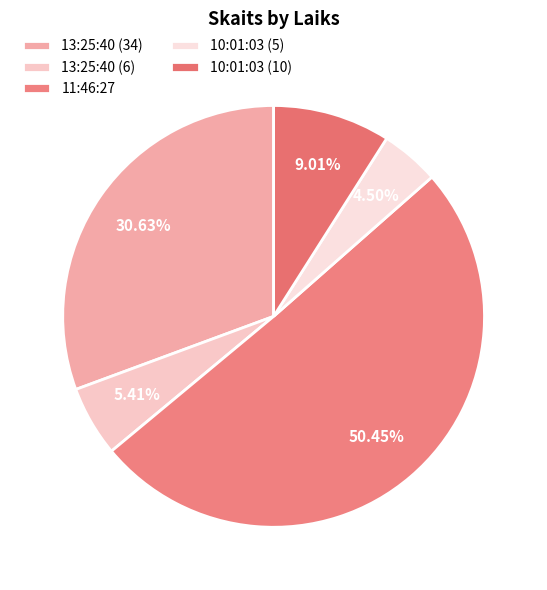

How many slices are in this pie chart?

5